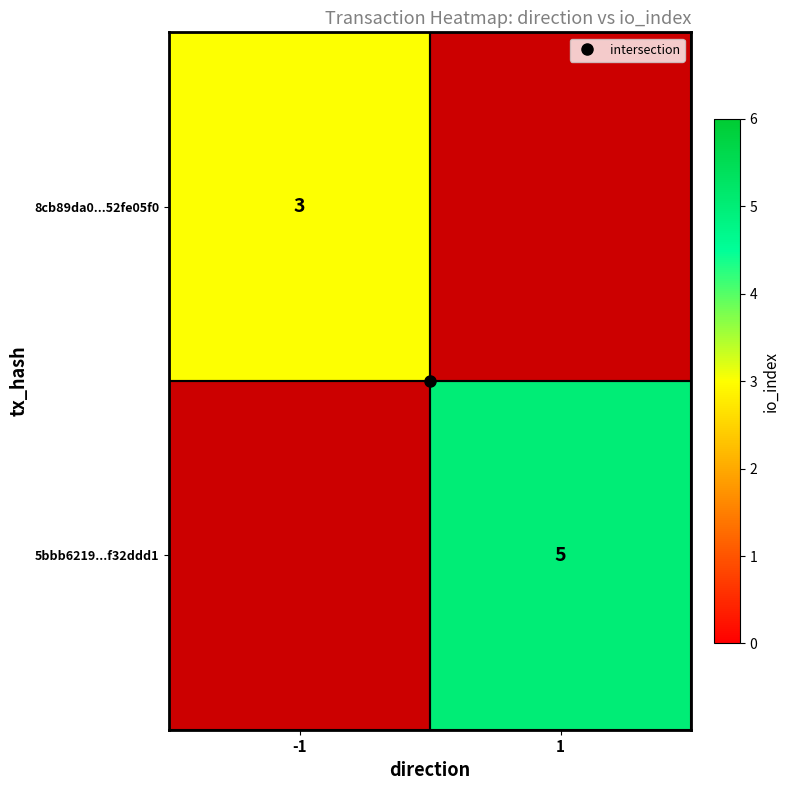

At how many categories does at least one series exceed 3?

1